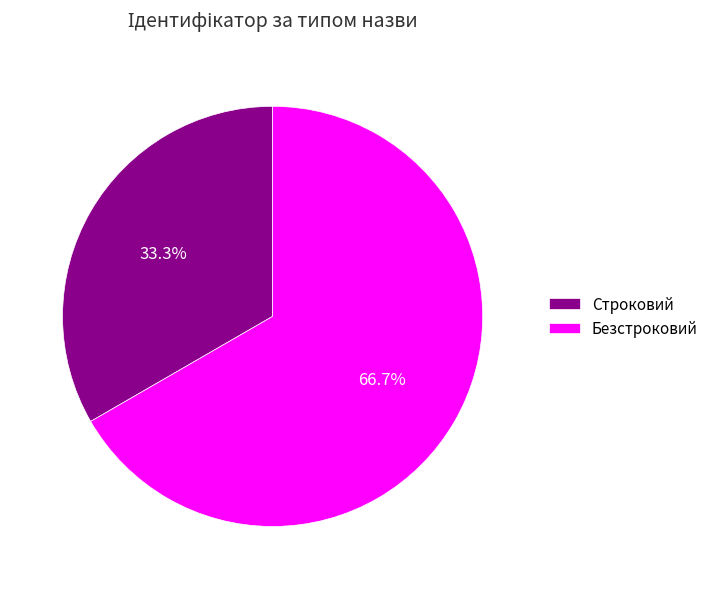

True or false: Безстроковий accounts for 67% of the total.

True